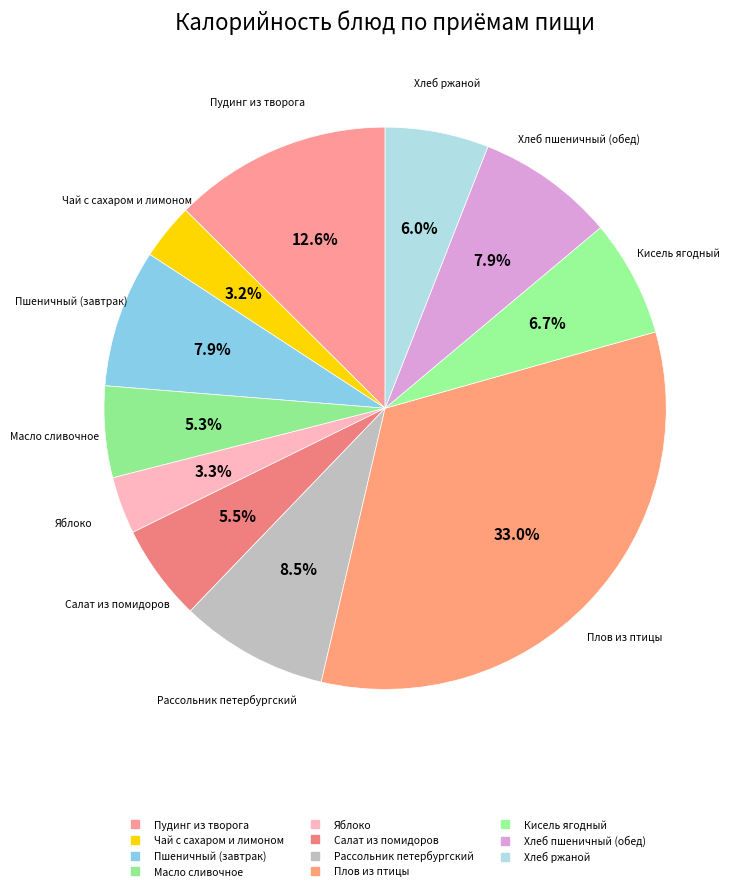

Which slice is the smallest?

Чай с сахаром и лимоном